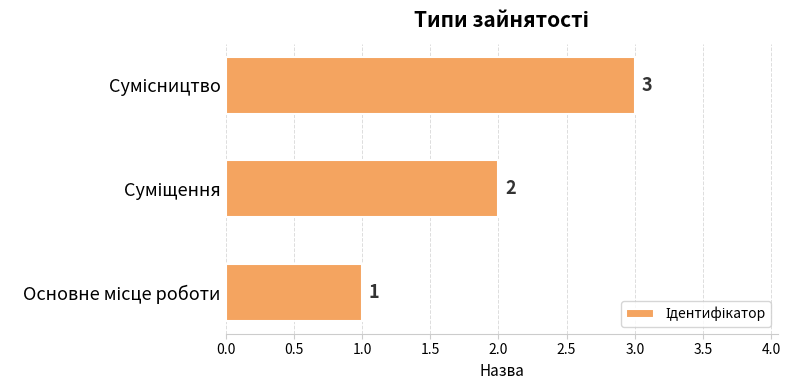

What is the sum of all values?

6